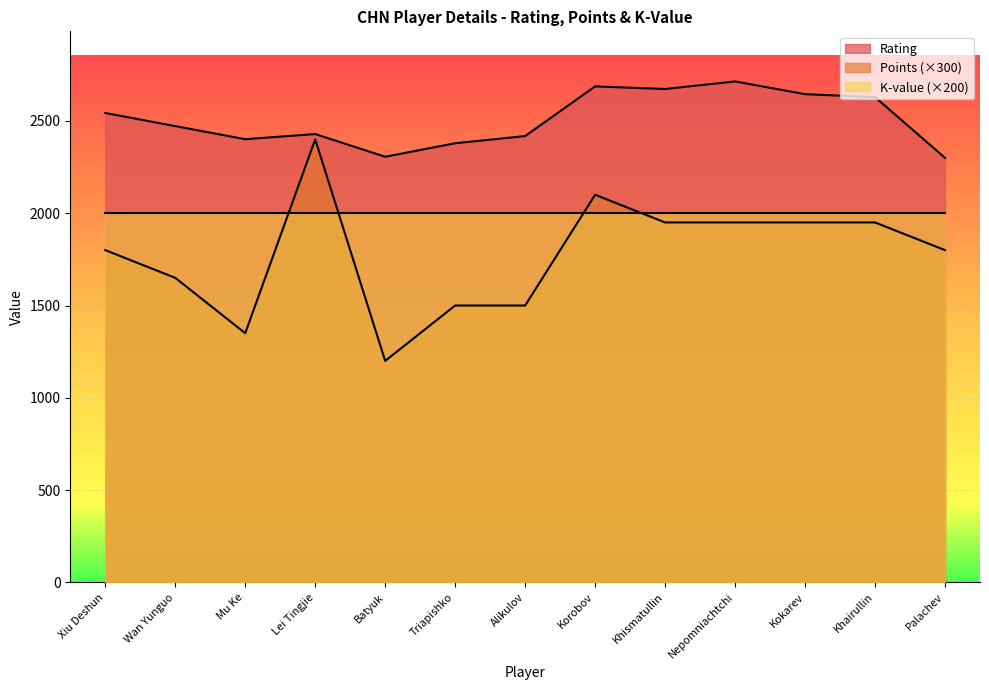

Does the chart display data point markers on the line(s)?

No